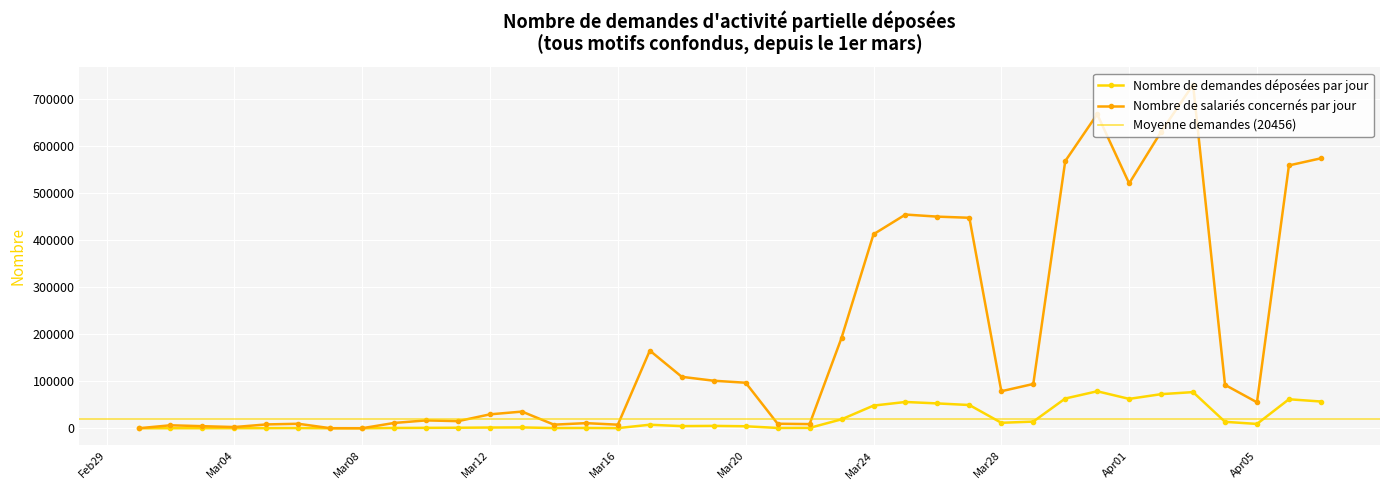

At which label is Nombre de salariés concernés par jour closest to 365048?

Mar24